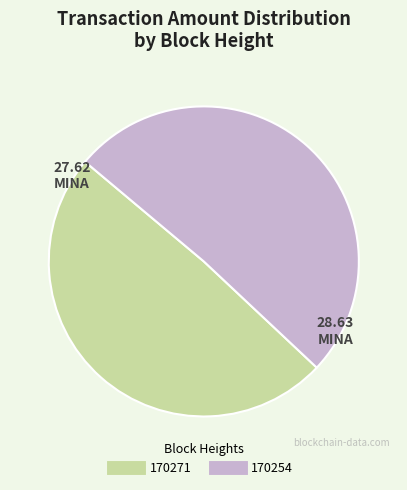

How many slices are in this pie chart?

2